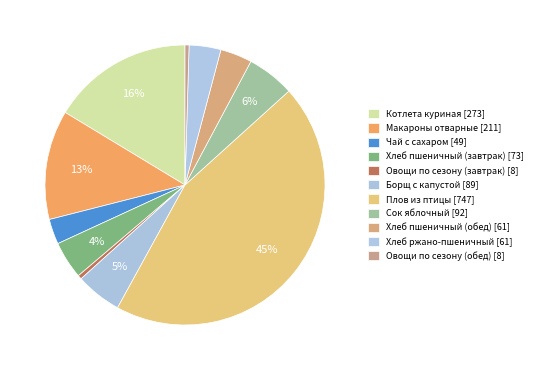

Is it true that Борщ с капустой is 5% of the pie?

True